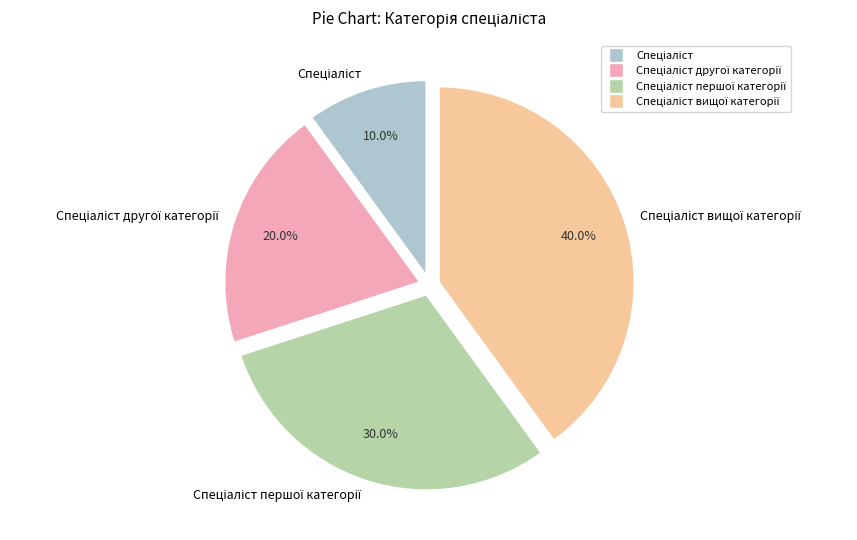

Is there a majority slice in this chart?

No